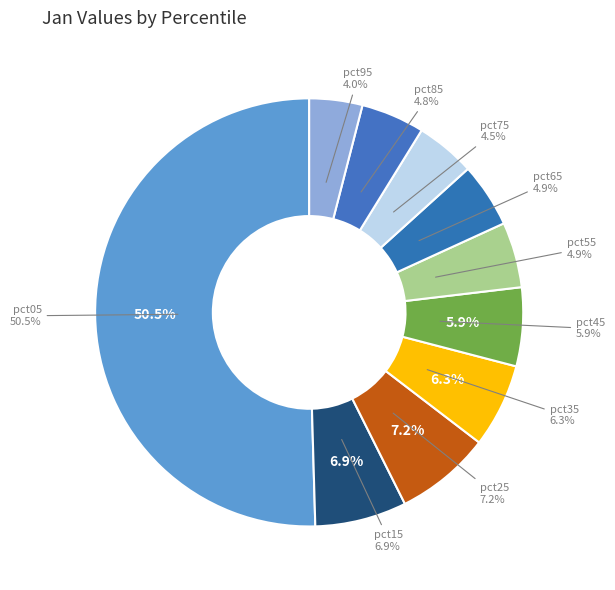

Does pct65 represent more than half of the total?

No